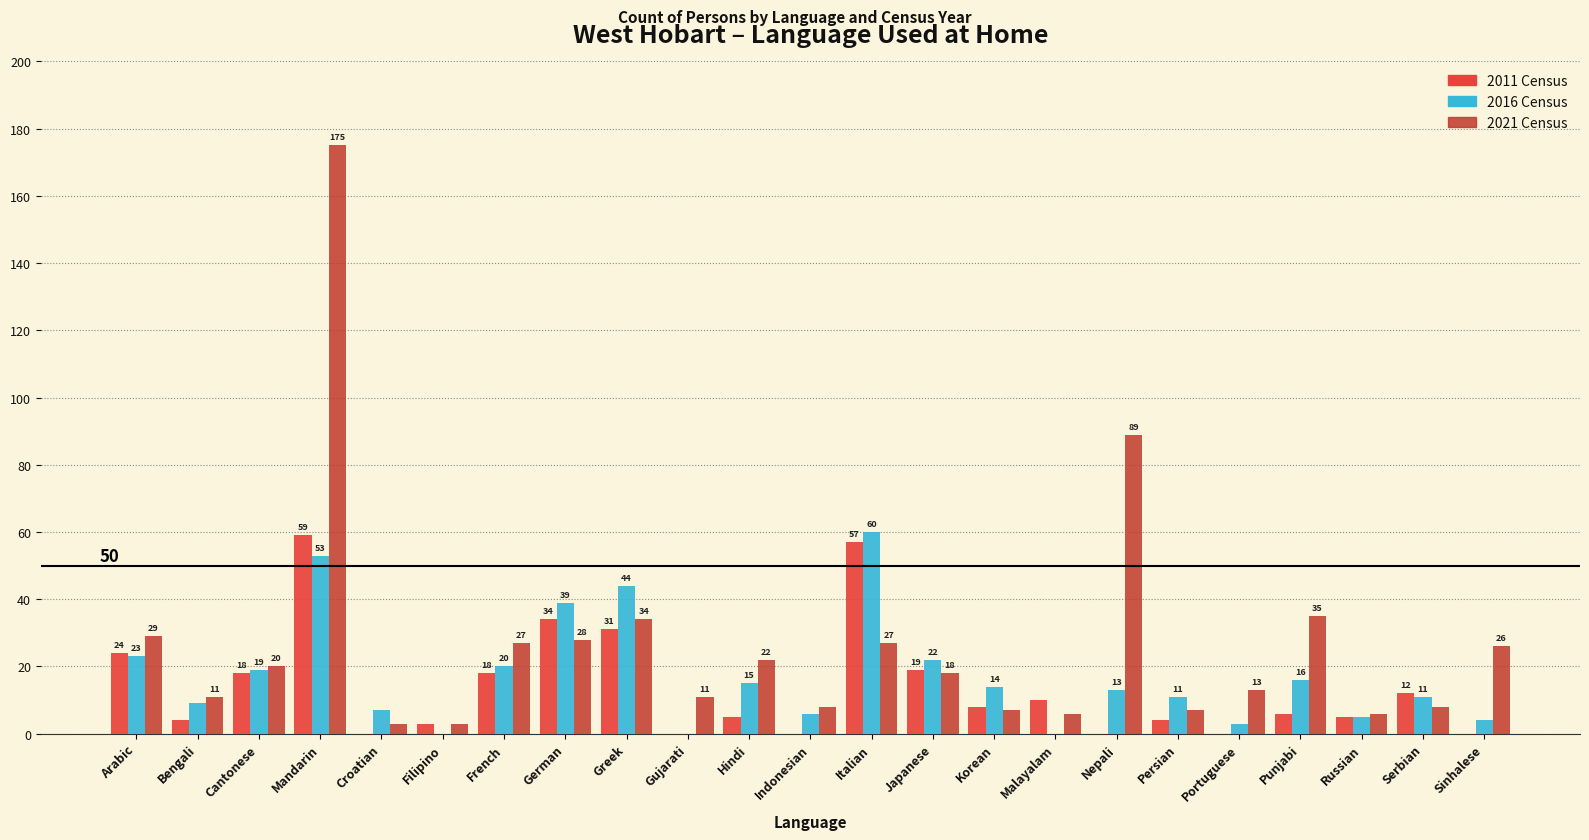

Reading left to right, list all the values displayed in this chart.

2011 Census: Arabic=24	Bengali=4	Cantonese=18	Mandarin=59	Croatian=0	Filipino=3	French=18	German=34	Greek=31	Gujarati=0	Hindi=5	Indonesian=0	Italian=57	Japanese=19	Korean=8	Malayalam=10	Nepali=0	Persian=4	Portuguese=0	Punjabi=6	Russian=5	Serbian=12	Sinhalese=0
2016 Census: Arabic=23	Bengali=9	Cantonese=19	Mandarin=53	Croatian=7	Filipino=0	French=20	German=39	Greek=44	Gujarati=0	Hindi=15	Indonesian=6	Italian=60	Japanese=22	Korean=14	Malayalam=0	Nepali=13	Persian=11	Portuguese=3	Punjabi=16	Russian=5	Serbian=11	Sinhalese=4
2021 Census: Arabic=29	Bengali=11	Cantonese=20	Mandarin=175	Croatian=3	Filipino=3	French=27	German=28	Greek=34	Gujarati=11	Hindi=22	Indonesian=8	Italian=27	Japanese=18	Korean=7	Malayalam=6	Nepali=89	Persian=7	Portuguese=13	Punjabi=35	Russian=6	Serbian=8	Sinhalese=26